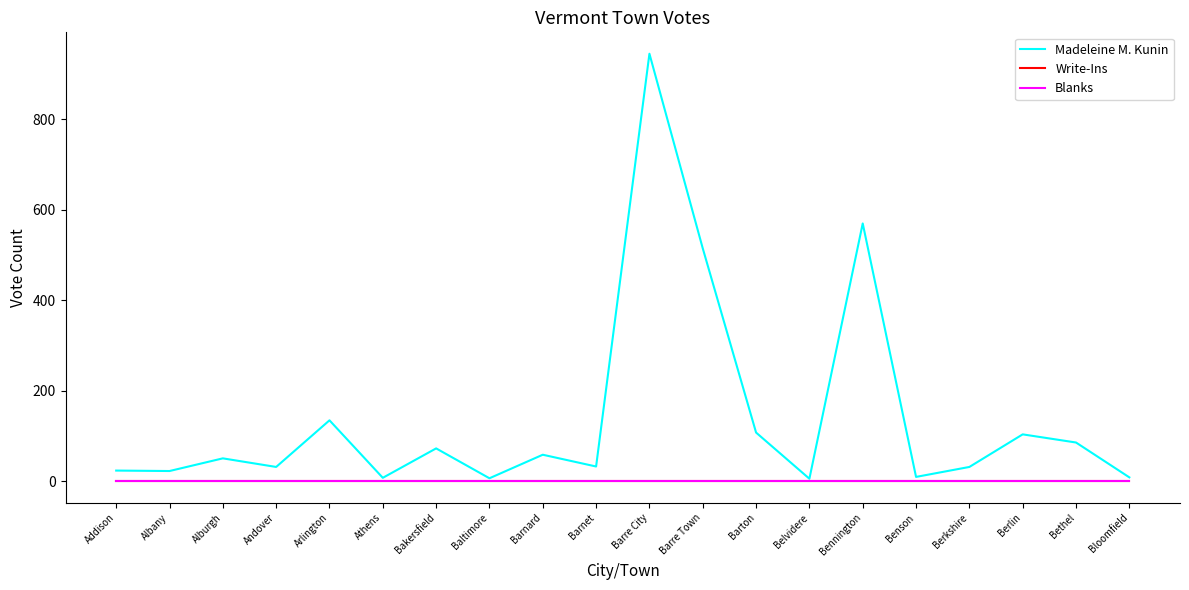

What is the label of the 8th point from the right?

Barton